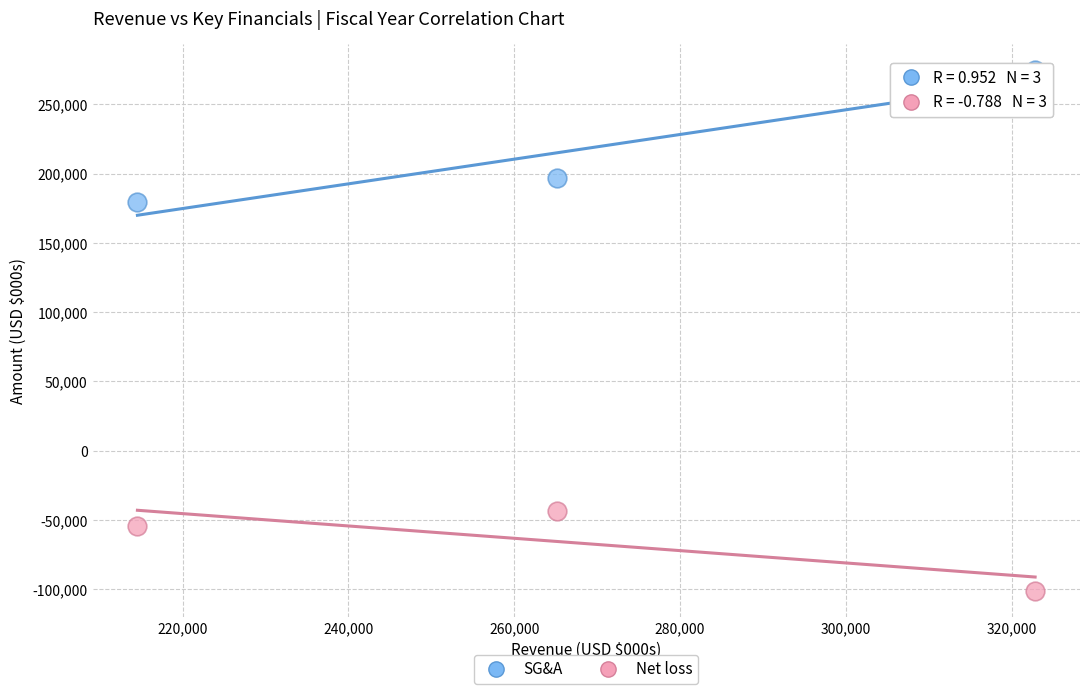

Across all series, what Y value is closest to 86739?

179523